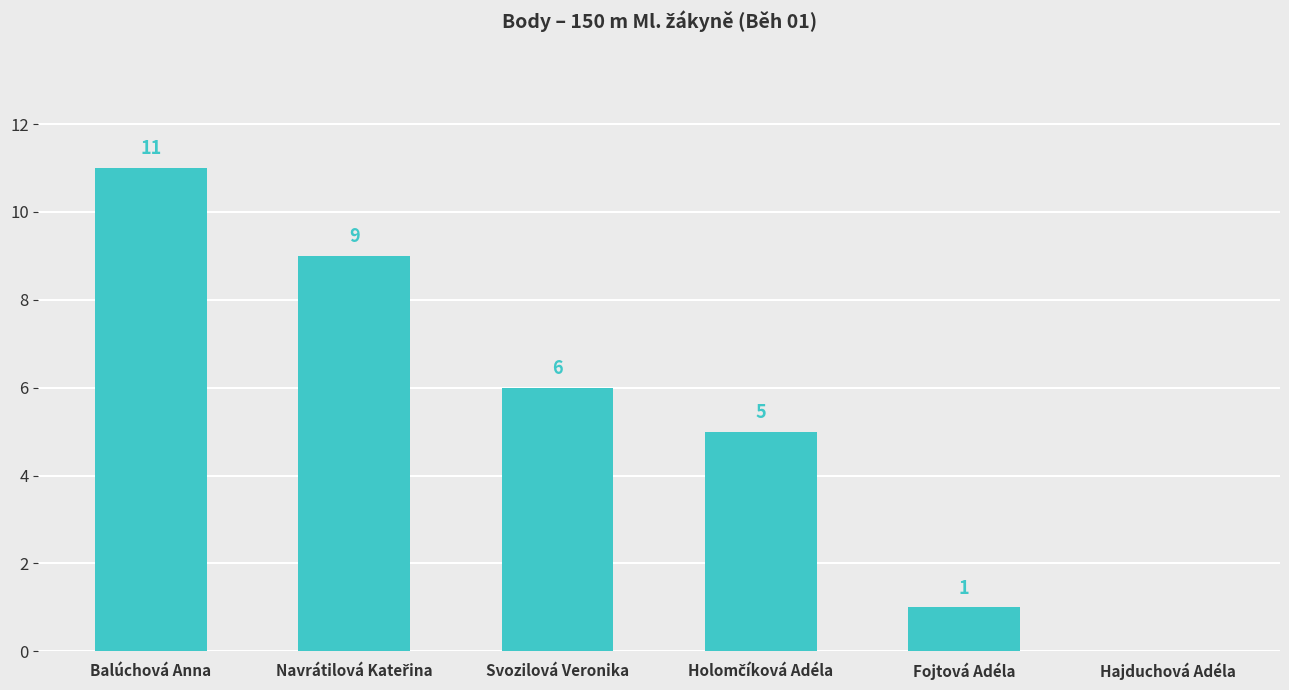

Is it true that the value at Svozilová Veronika is 2?

False